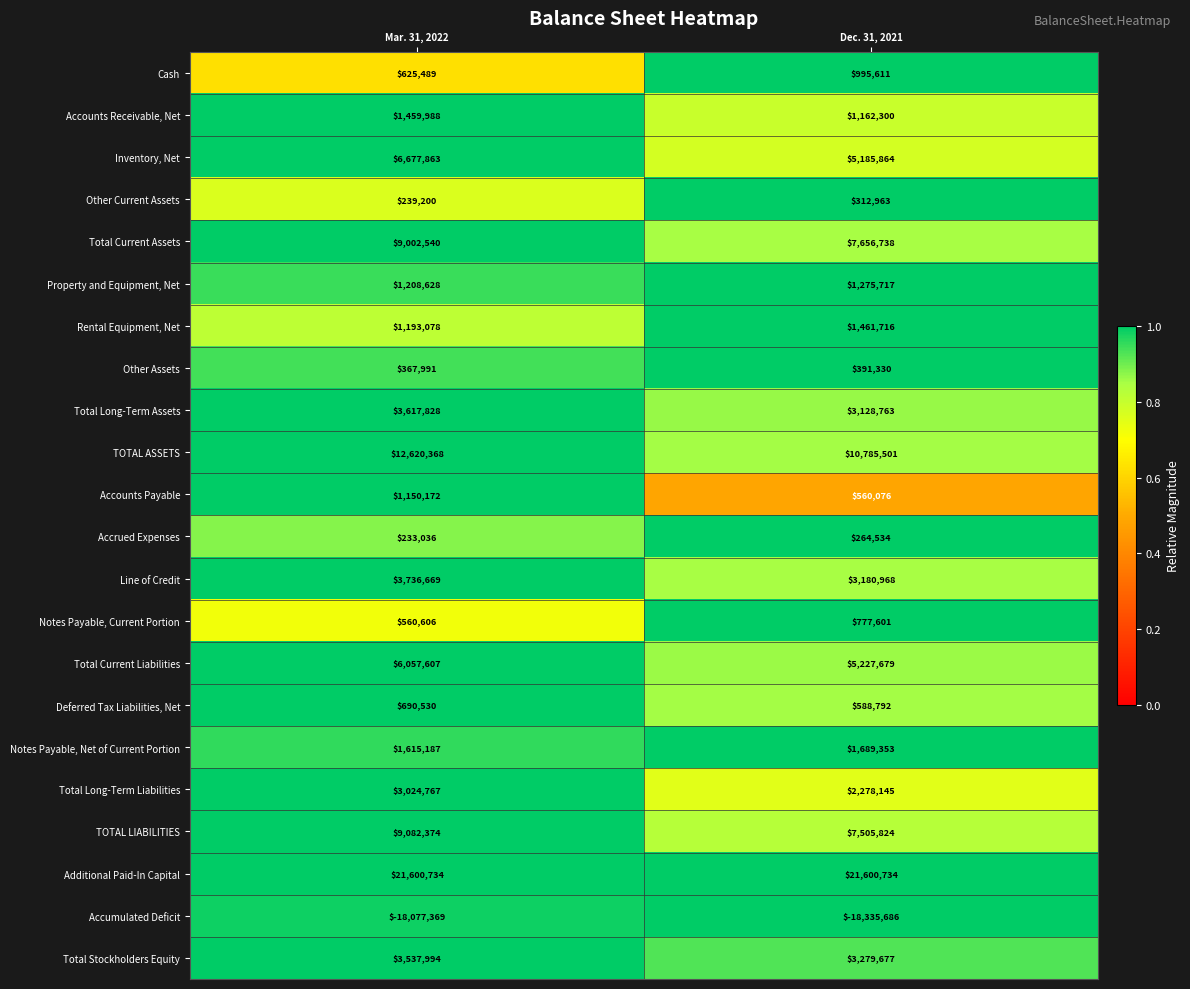

The Rental Equipment, Net series shows 1461716 at Dec. 31, 2021. True or false?

True